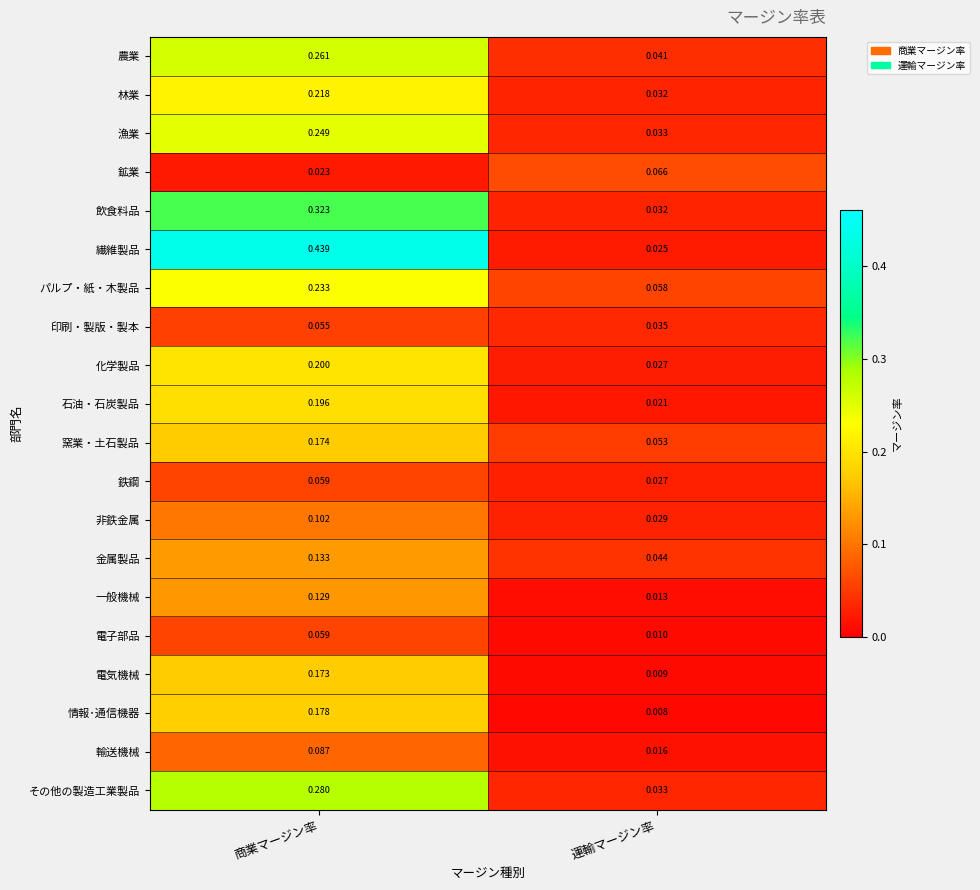

Rank the categories by 非鉄金属 value from lowest to highest.

運輸マージン率, 商業マージン率